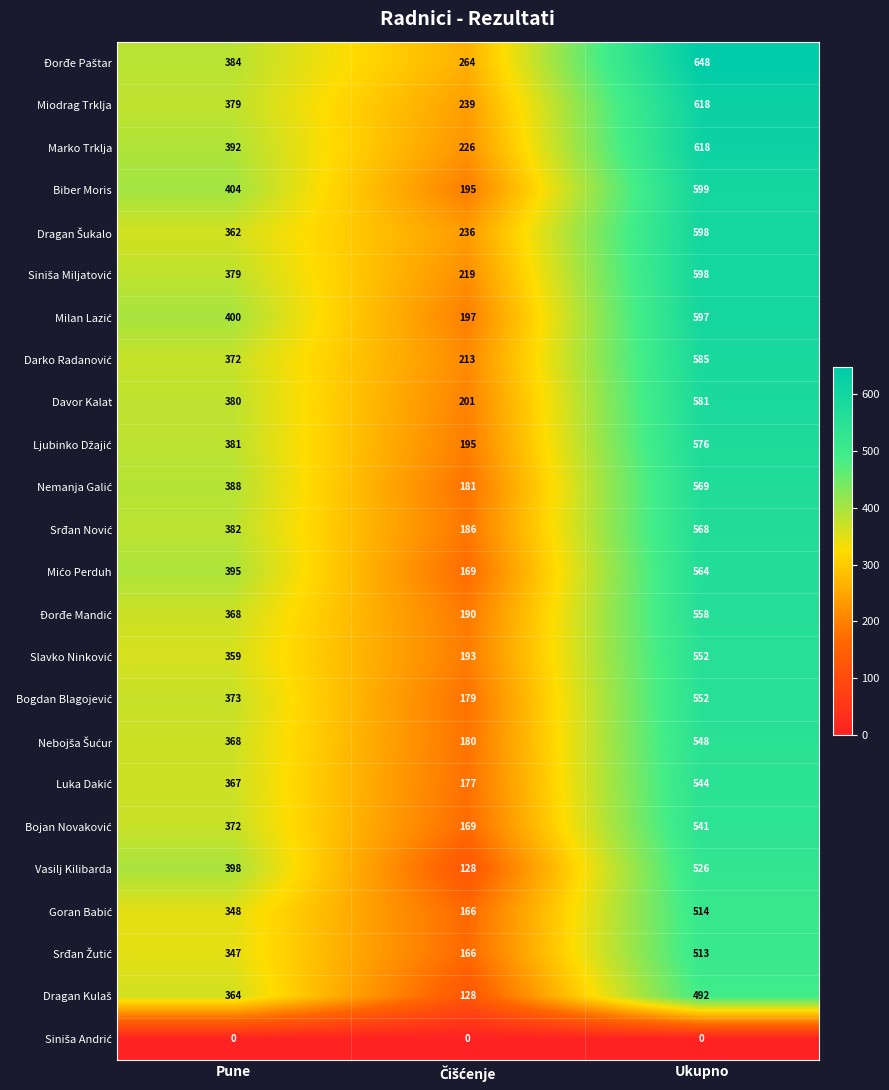

What is the difference between the maximum and second lowest values in the Vasilj Kilibarda series?

128